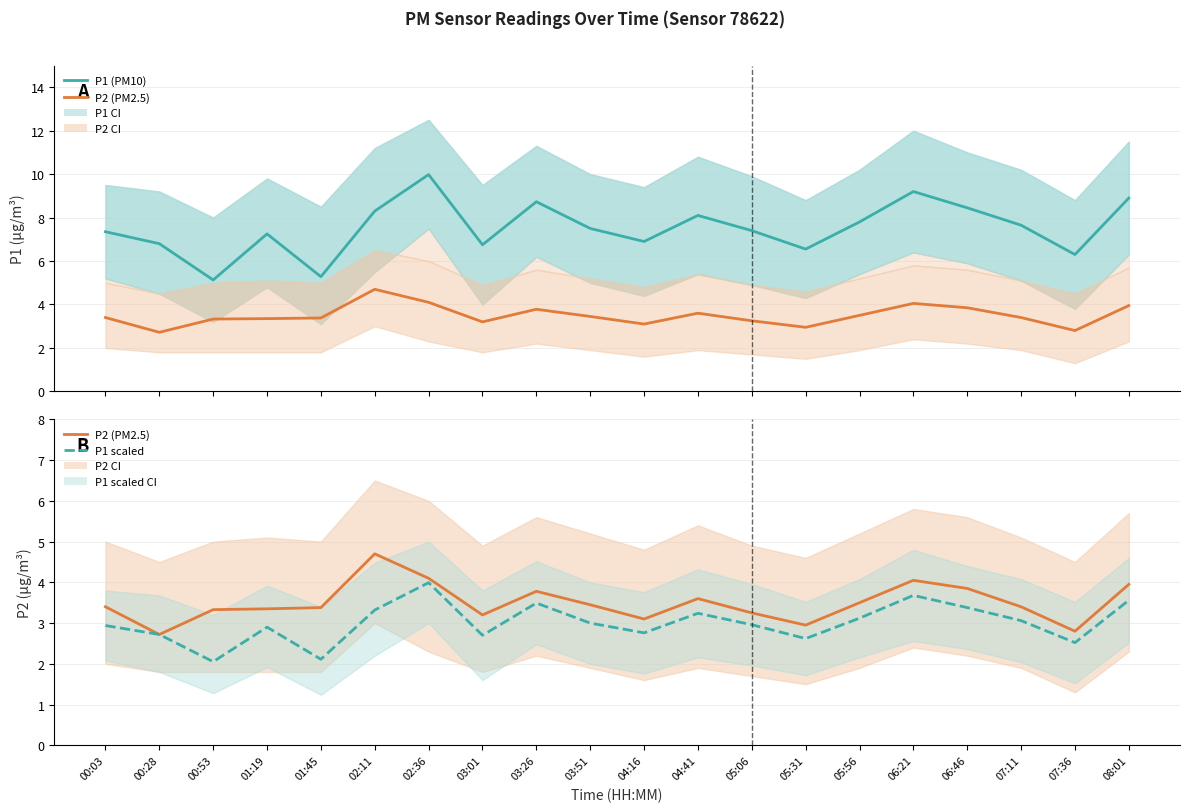

List the series in order of their peak value, highest first.

P1 (PM10), P2 (PM2.5), P1 scaled